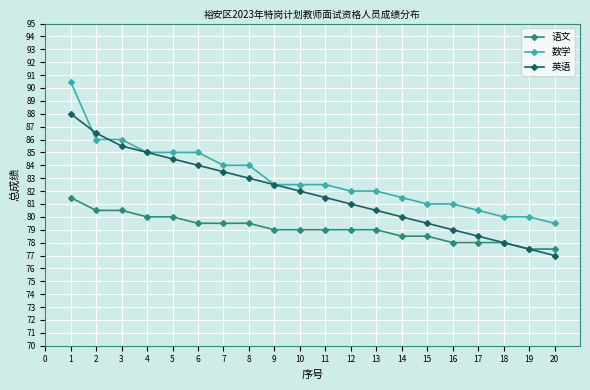

How many 语文 values are between 78 and 80?

15